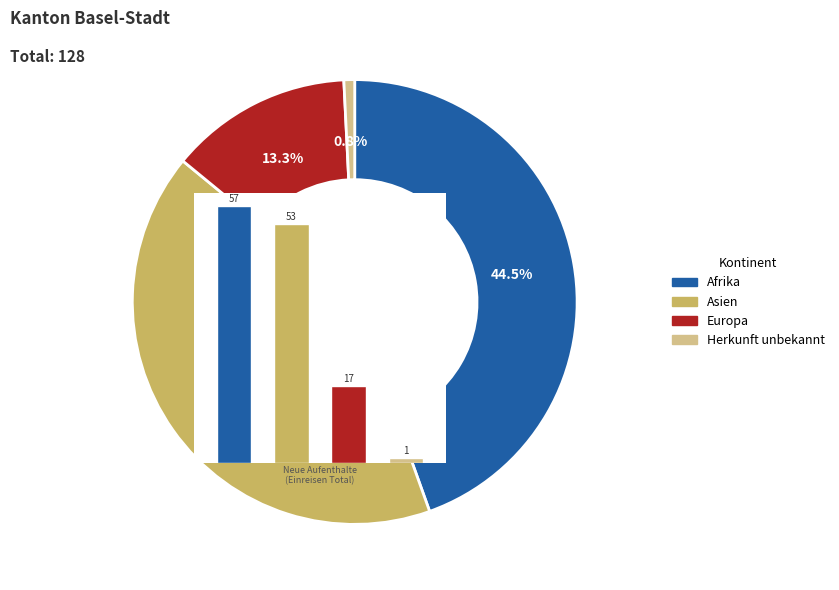

What percentage is the Herkunft unbekannt slice, to the nearest percent?

1%